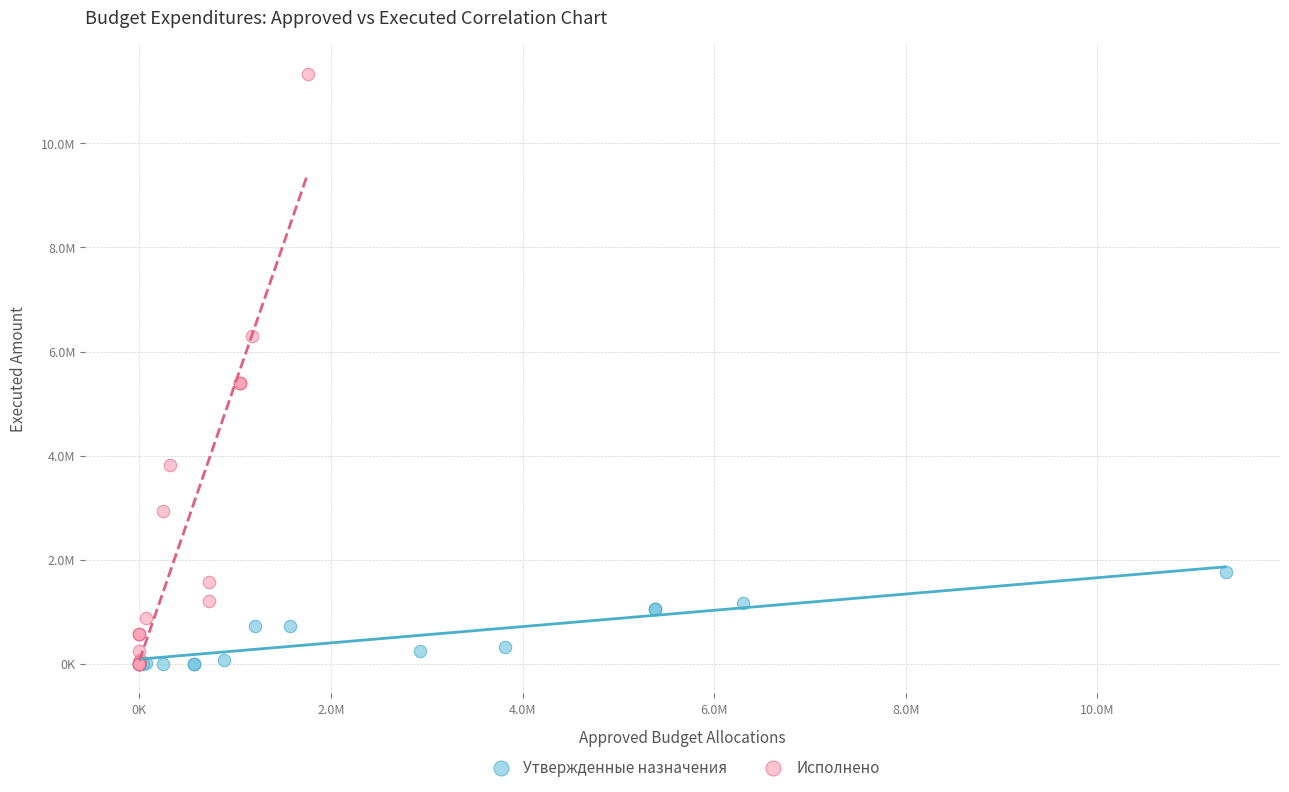

Which series reaches the maximum Y coordinate?

Исполнено